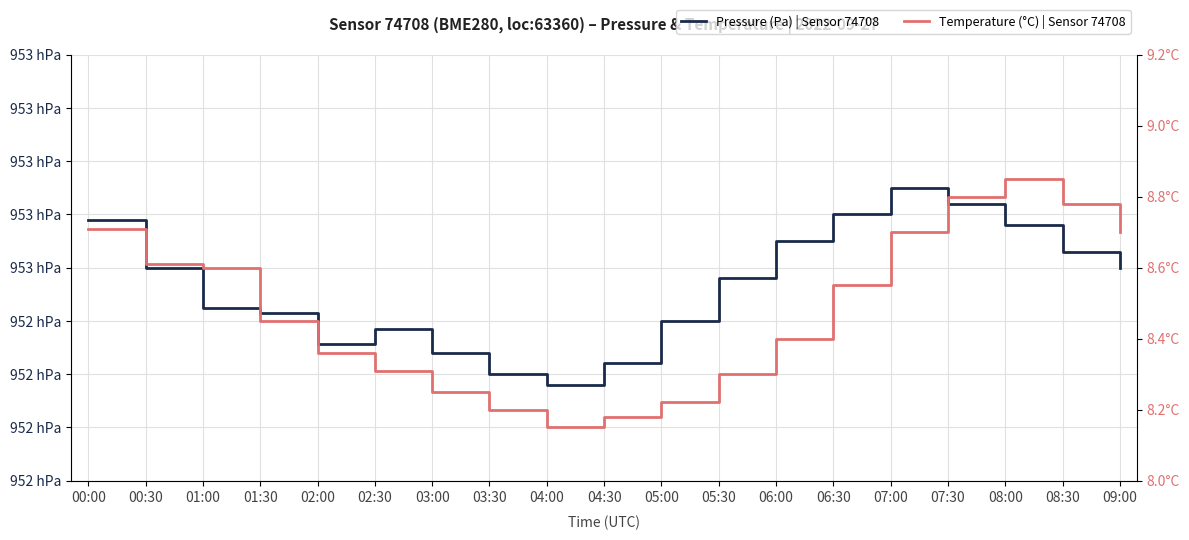

How many lines are shown in the chart?

2